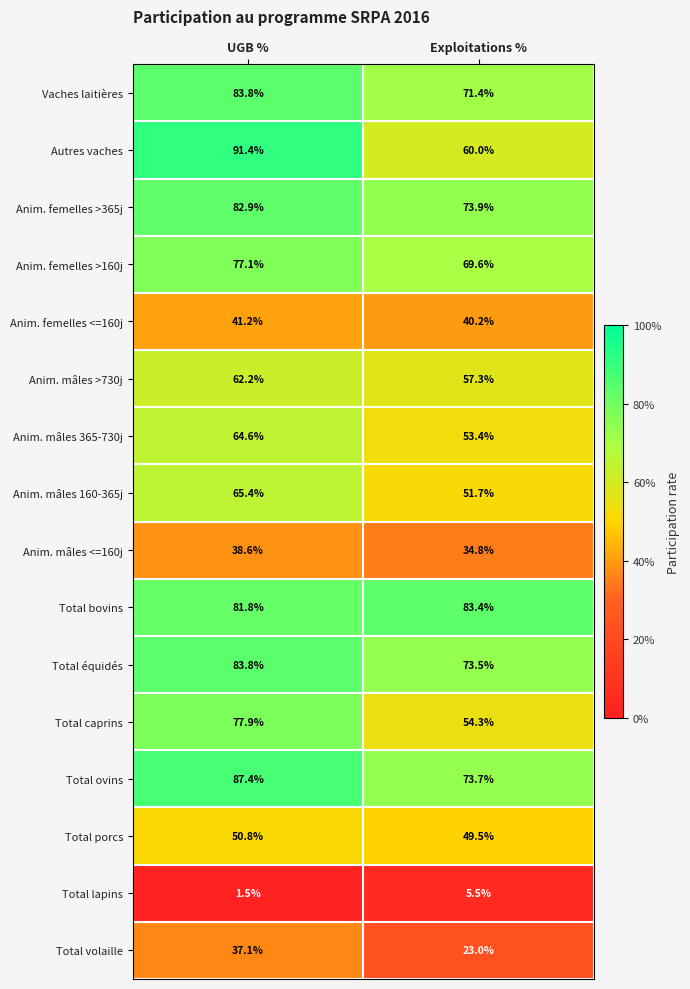

What is the total value across all series at Exploitations %?

875.2